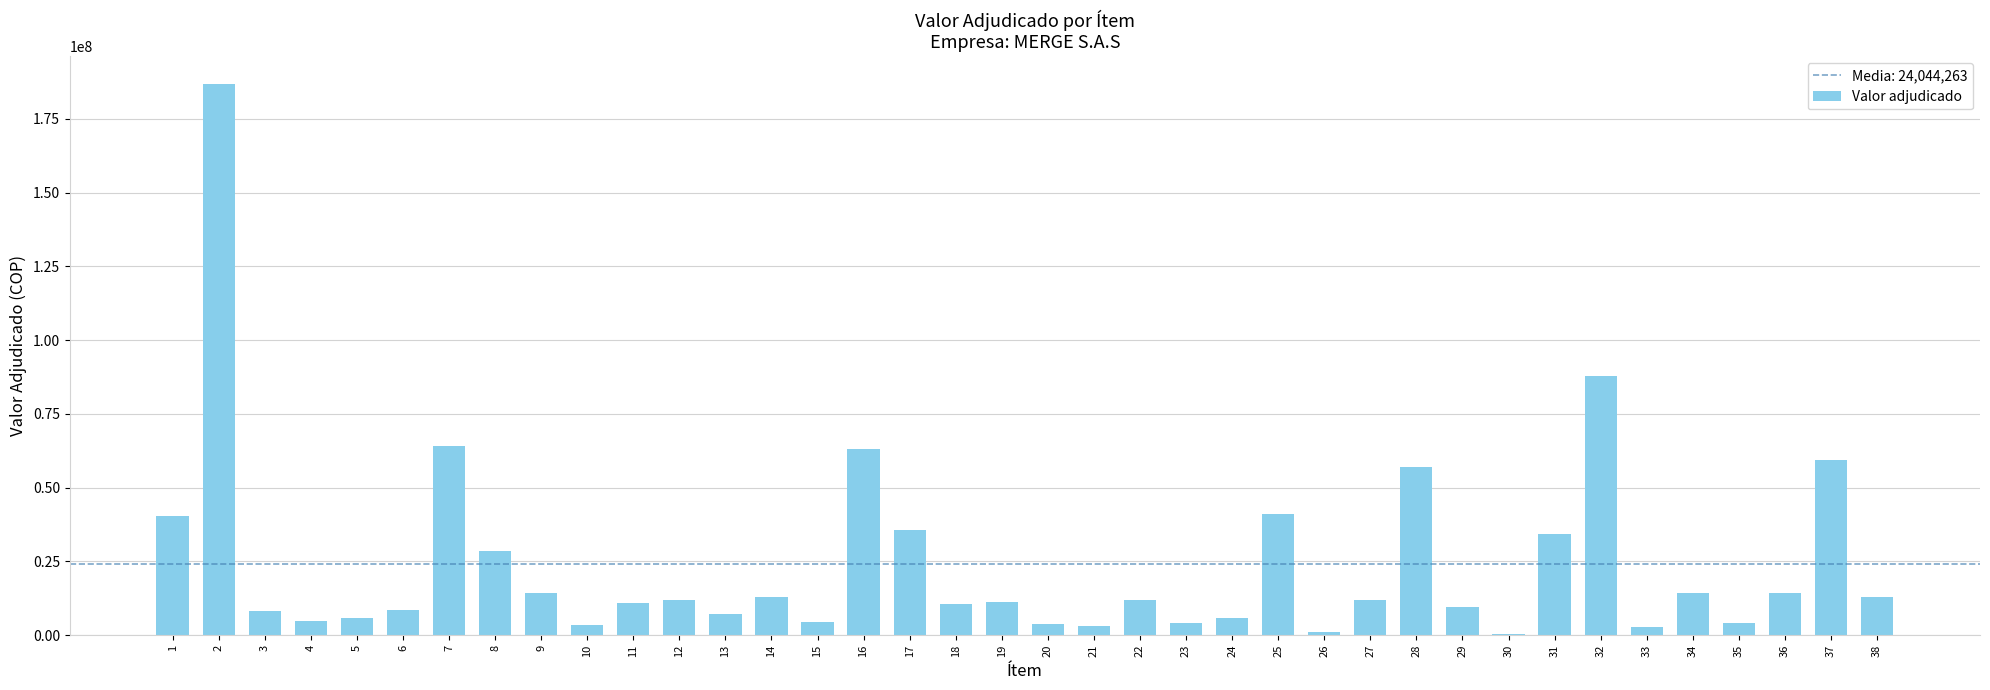

The value at 27 is 11900000. True or false?

True